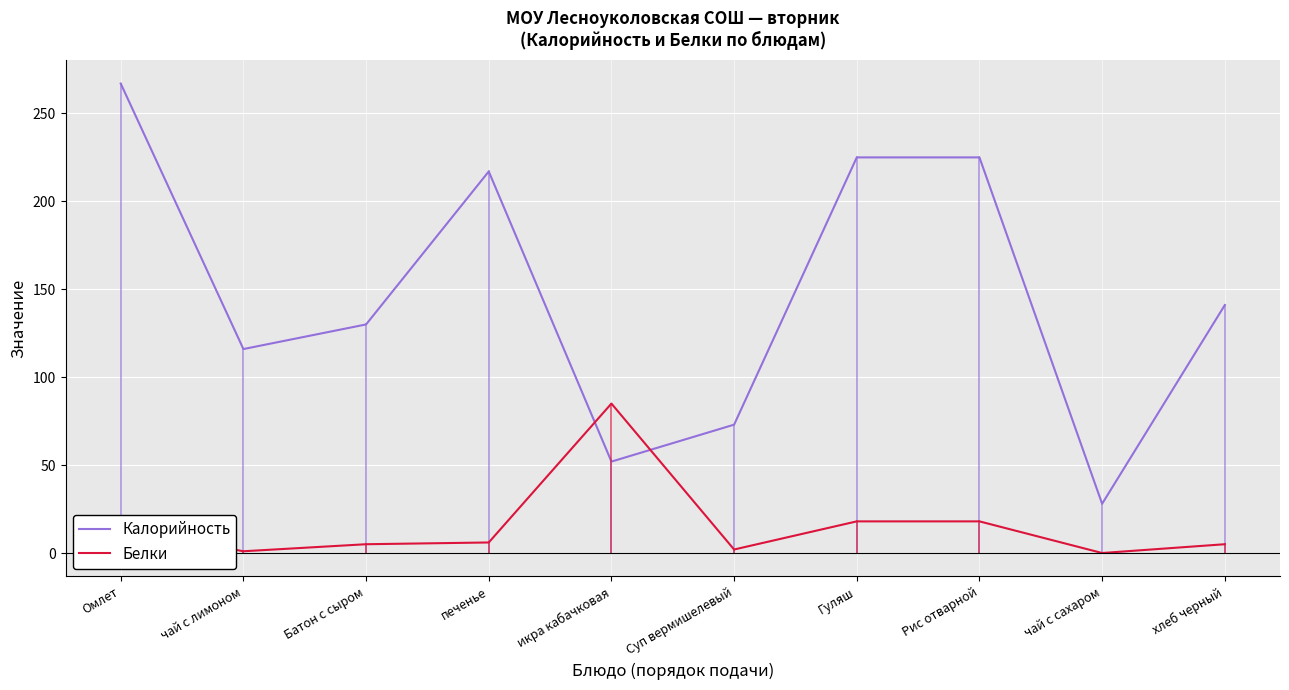

True or false: Калорийность has a value of 48 at хлеб черный.

False